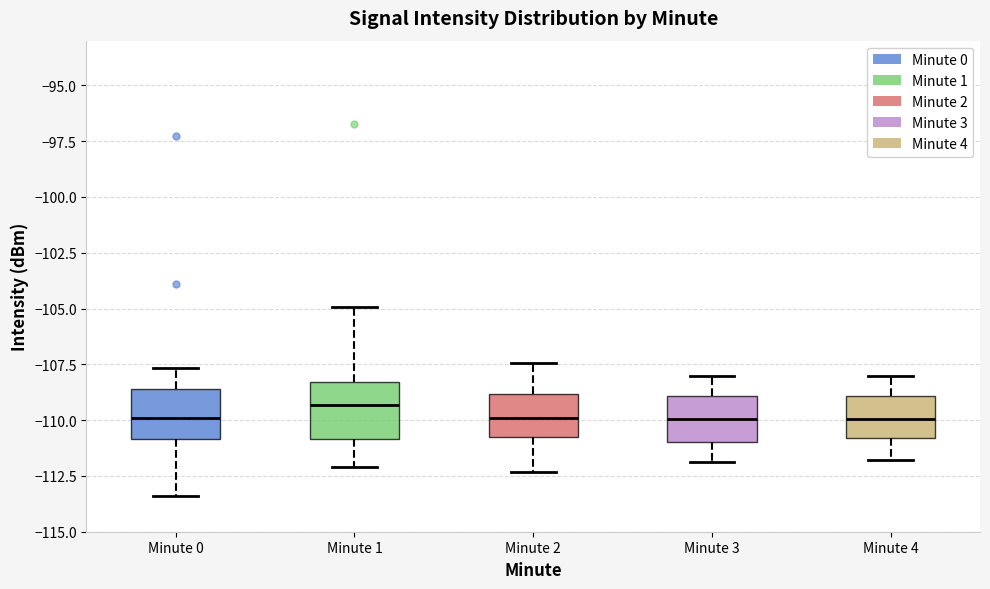

Where does the median line of the box for Minute 4 sit on the y-axis? The values are not printed on the chart, so give them approximately, as read against the axis.

-110.0